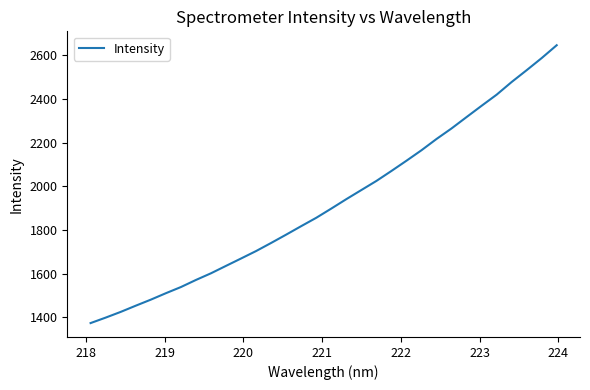

How many lines are shown in the chart?

1